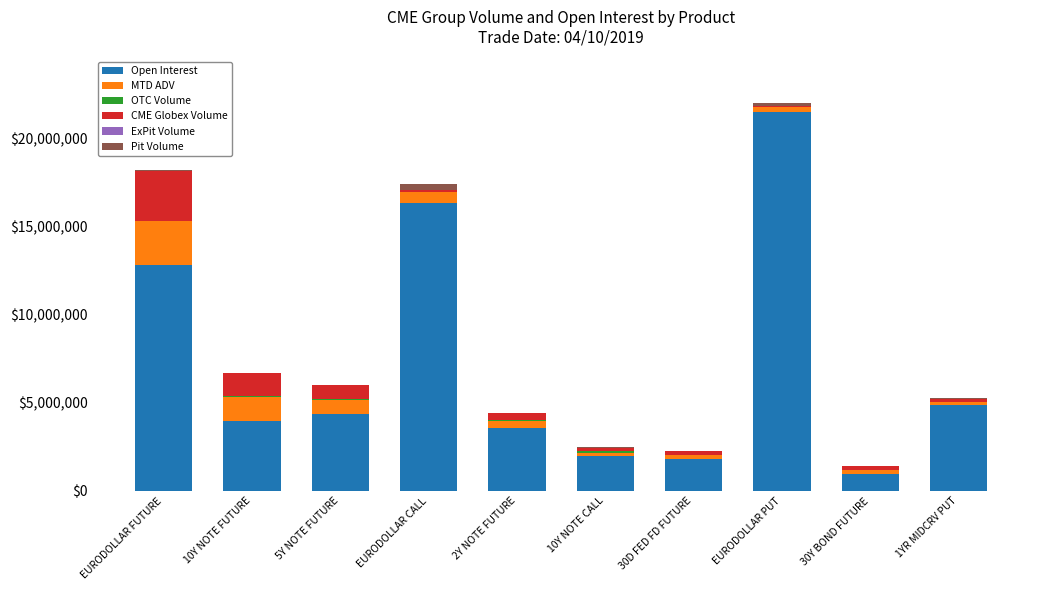

Where is Open Interest nearest to the value 11216340?

EURODOLLAR FUTURE